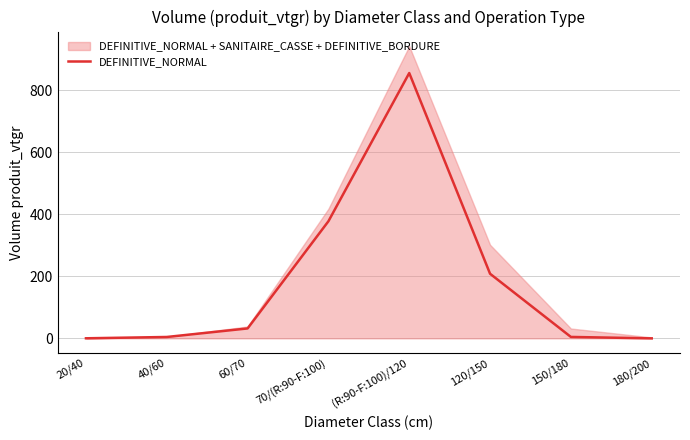

The value at (R:90-F:100)/120 is 855.0. True or false?

True